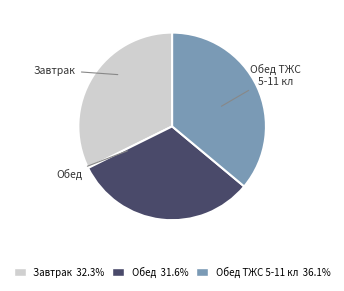

Approximately how many times larger is the value at Обед ТЖС 5-11 кл 36.1% compared to Обед 31.6%?

1.1